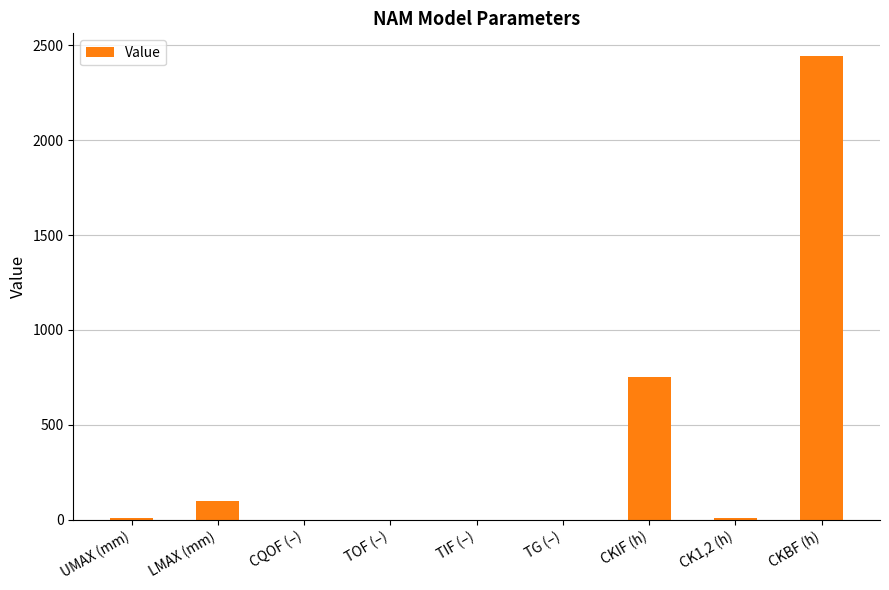

What is the maximum value shown in the chart?

2441.0